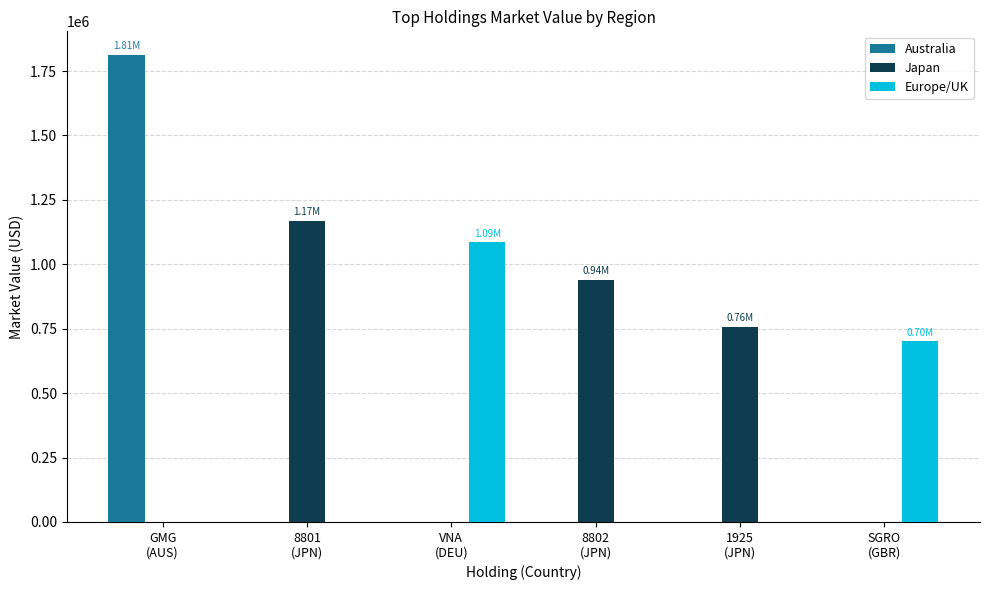

What is the sum of all Australia values?

1813547.3